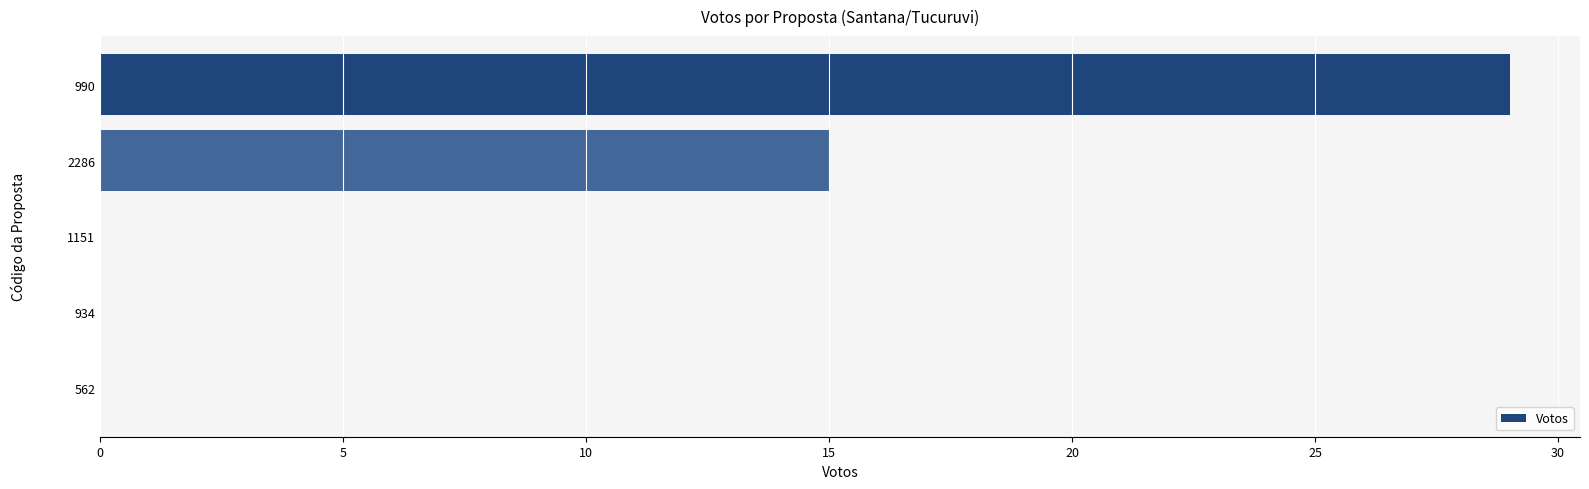

What is the sum of all values?

44